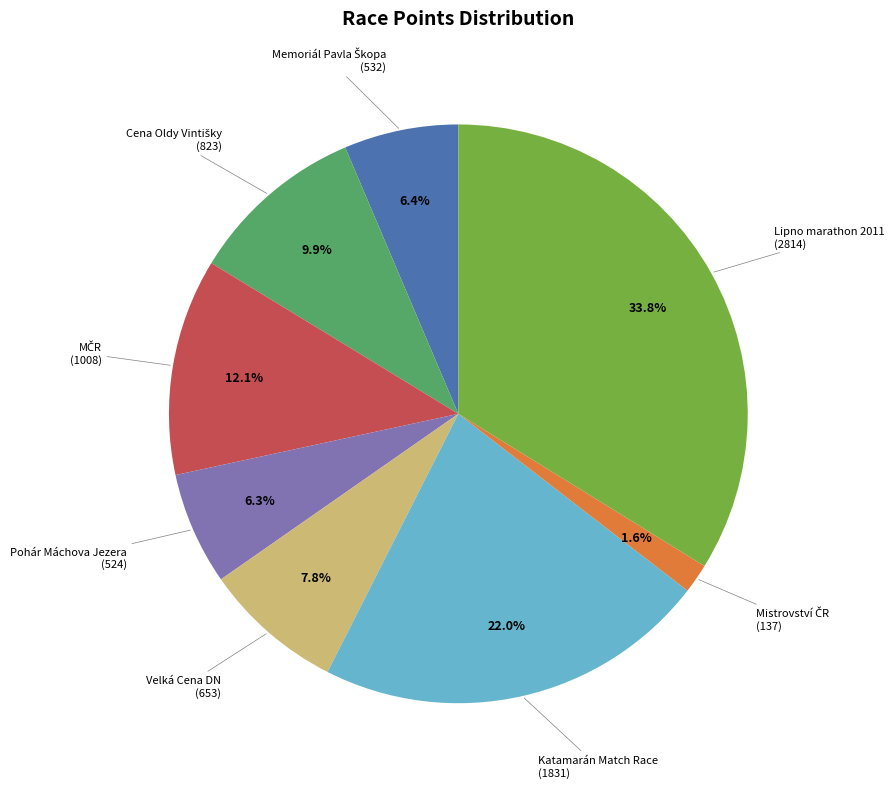

Is there a majority slice in this chart?

No